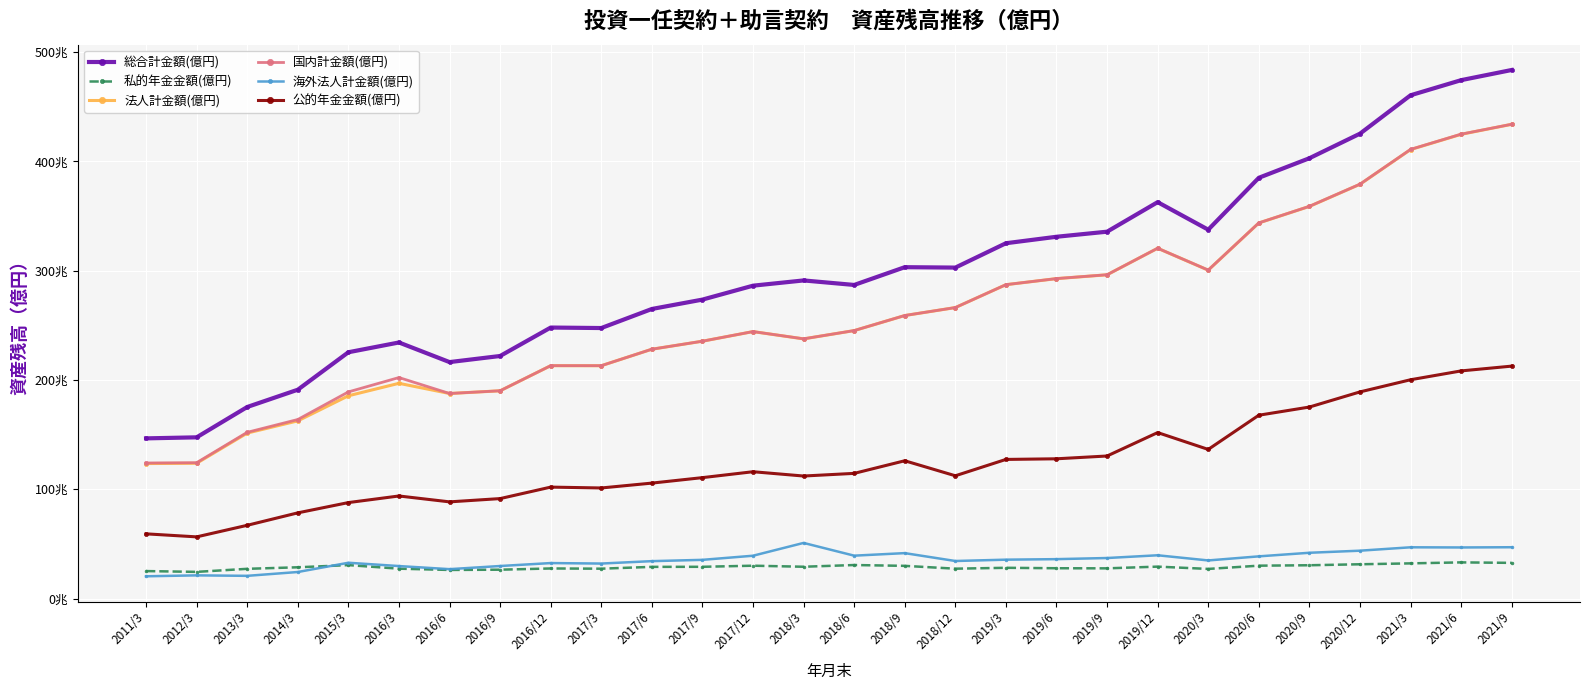

What is the highest value of the 公的年金金額(億円) series?

2126210.9